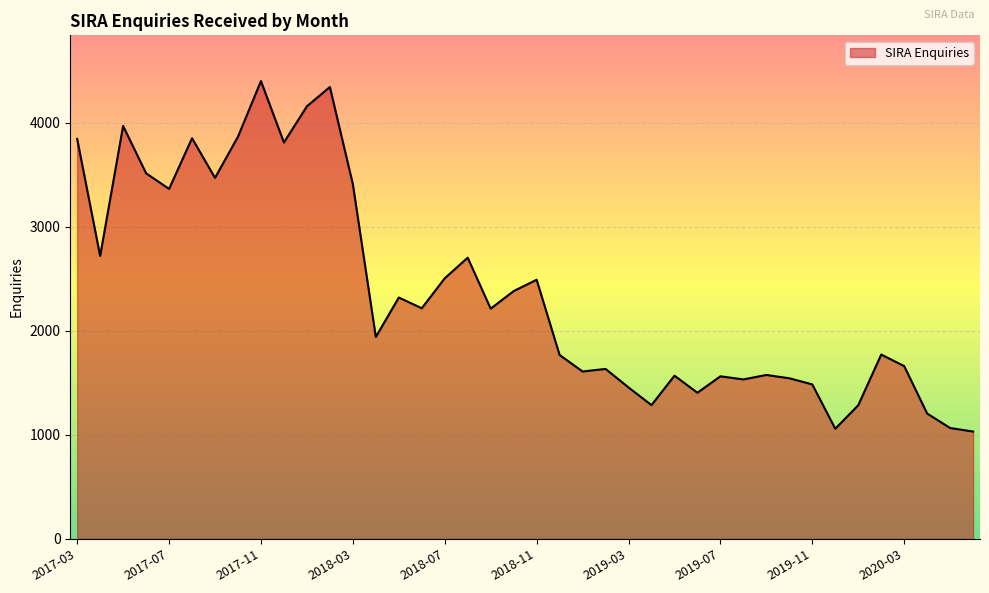

What is the smallest value displayed?

1031